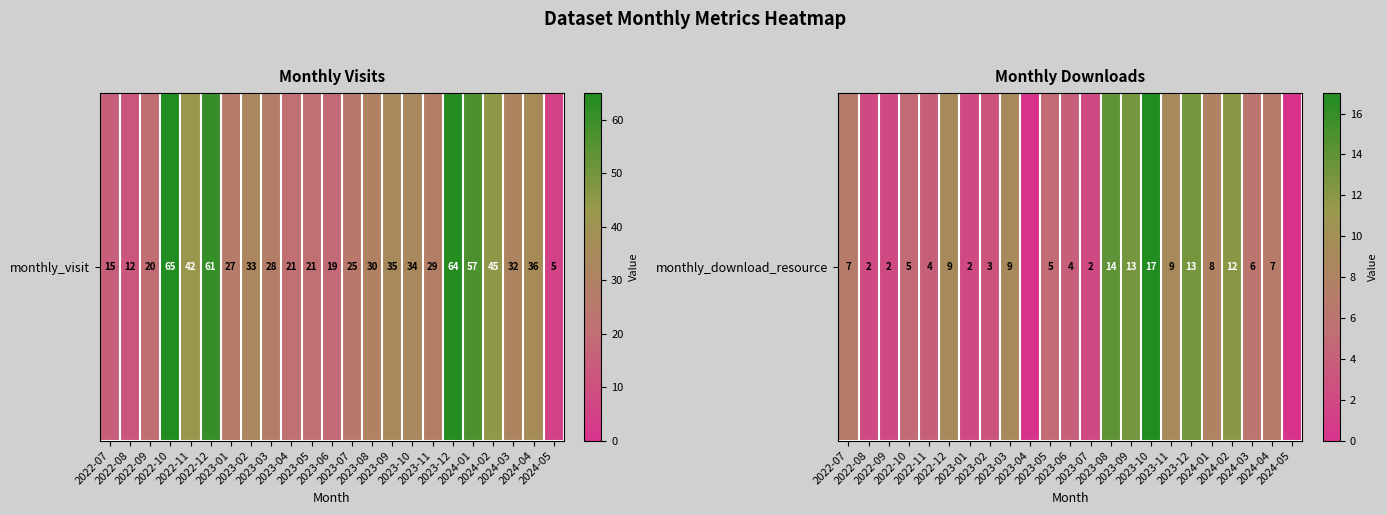

Between 2023-04 and 2023-07, which is larger?

2023-07